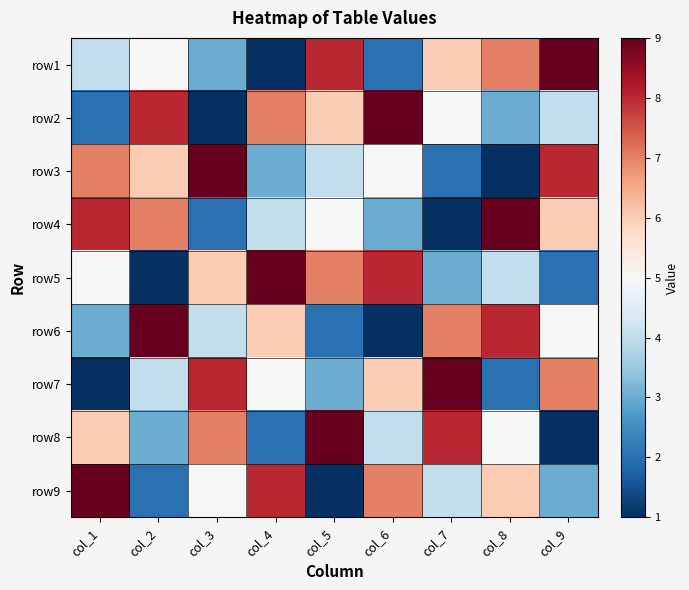

Count the number of data series in this chart.

9